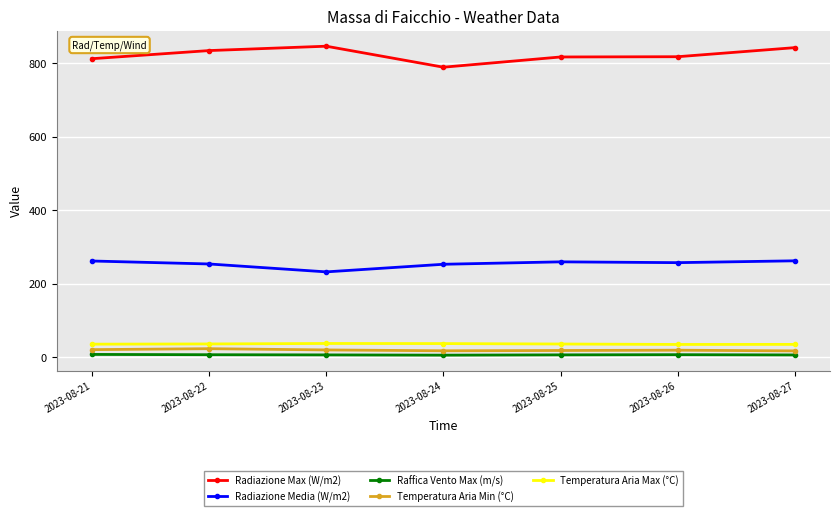

How many lines are shown in the chart?

5